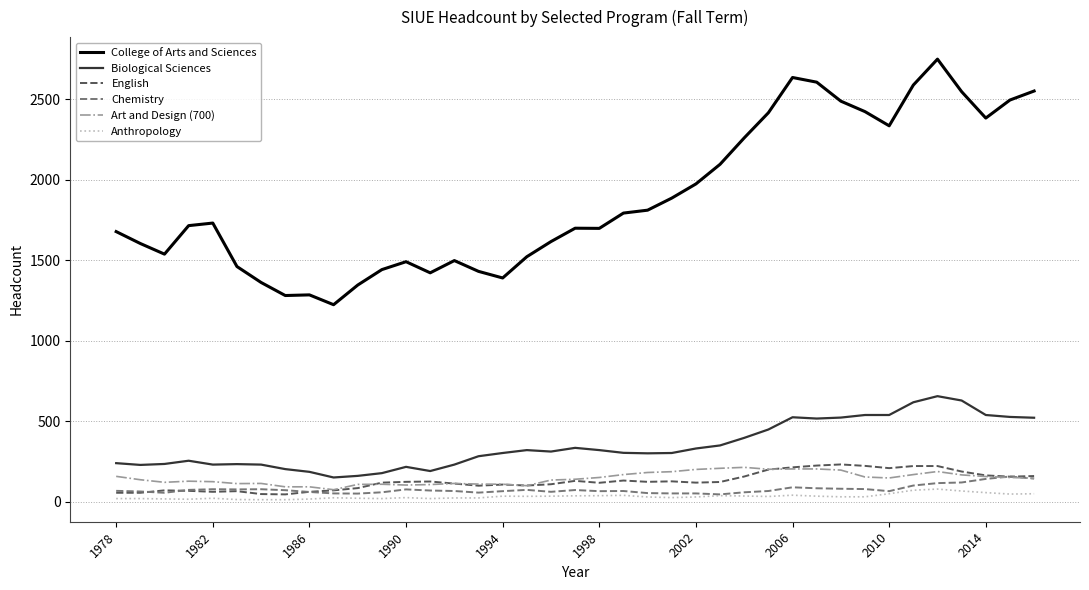

True or false: Anthropology and Biological Sciences cross at least once.

False